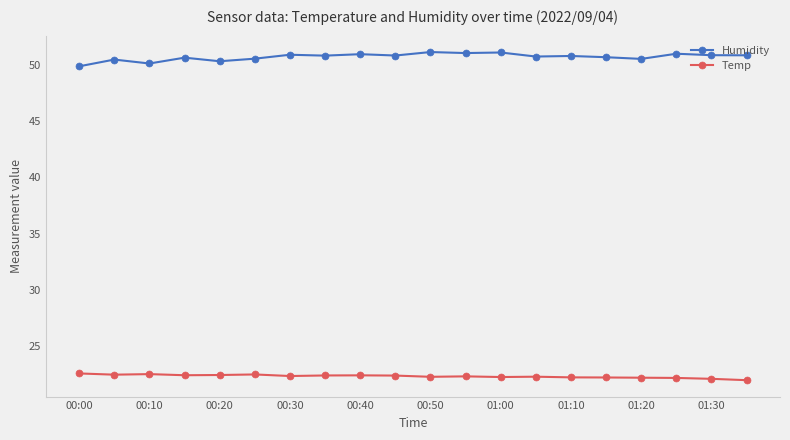

What is the sum of all Temp values?

445.7